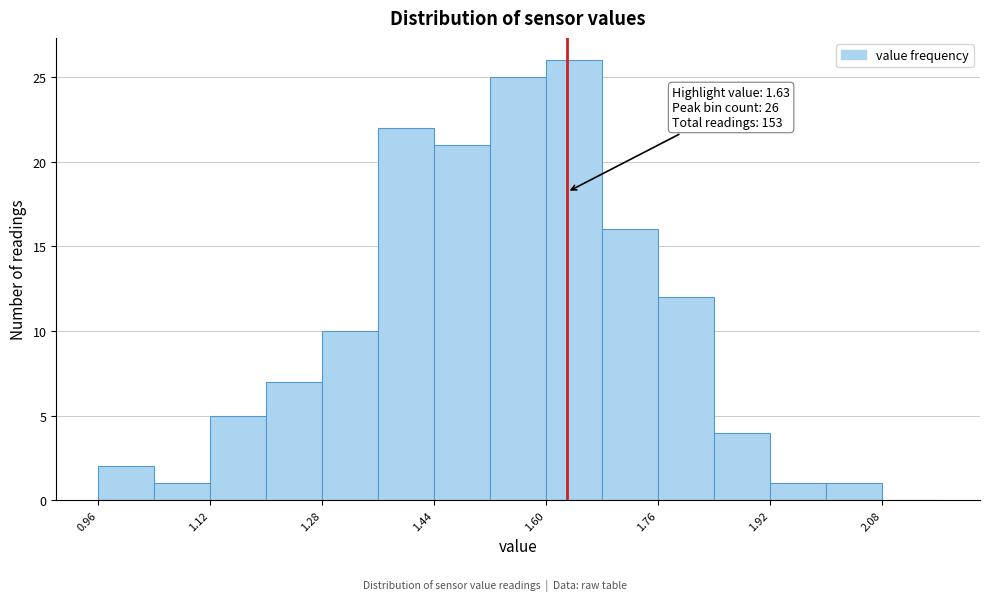

Which range on the x-axis has the tallest bar?

1.60 to 1.68